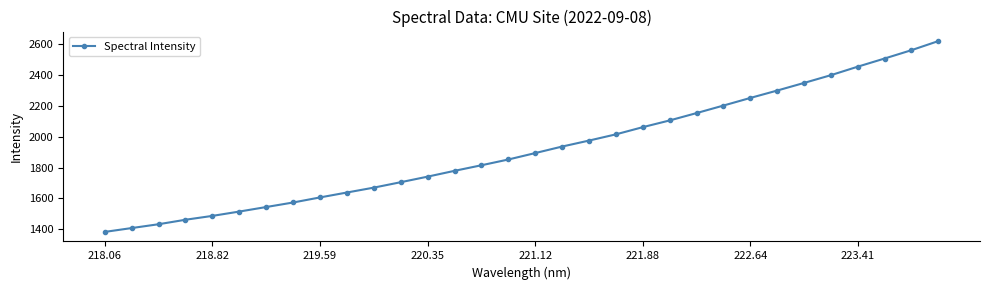

What is the value of the 13th point from the left?

1741.2